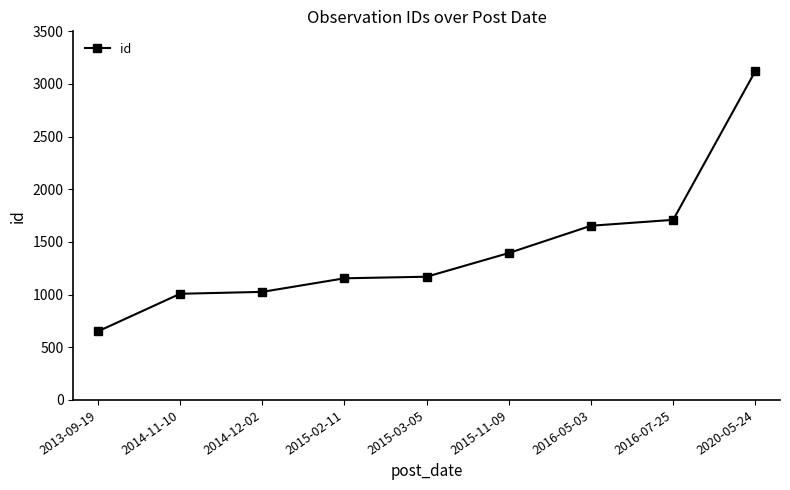

Reading left to right, what are all the values shown in this chart?

651	1008	1026	1155	1170	1395	1654	1710	3123